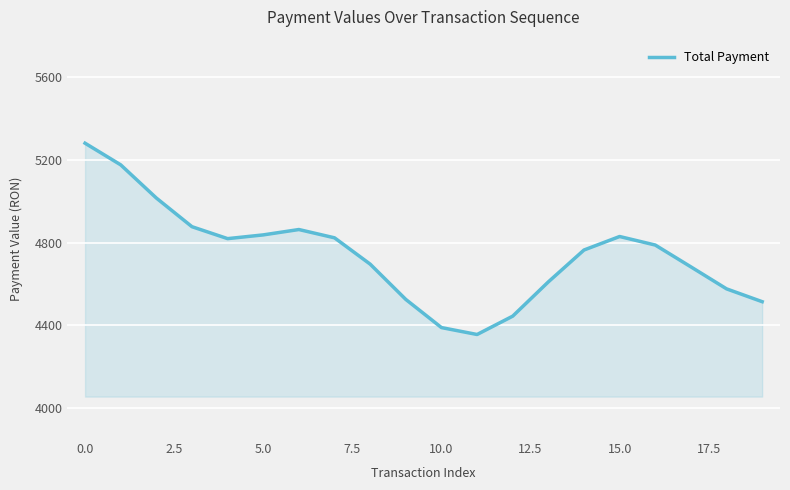

What is the greatest value displayed?

5279.8